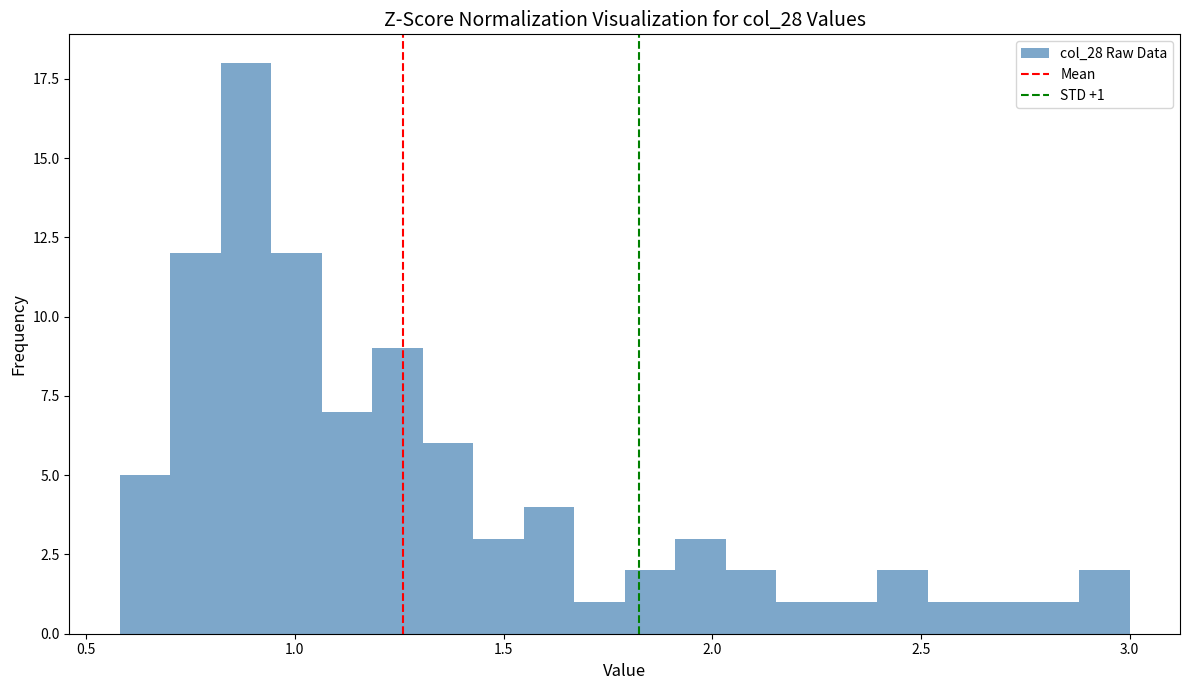

Around what value on the x-axis is the tallest bar? Give the approximate position of its centre, as read against the axis.

0.90